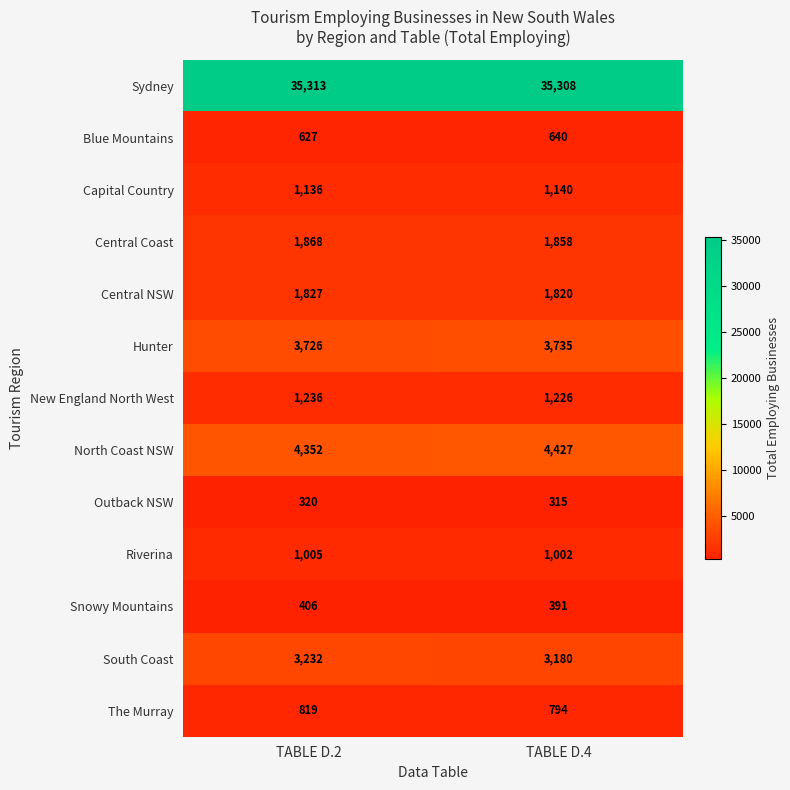

At TABLE D.2, list the series in order from smallest to largest.

Outback NSW, Snowy Mountains, Blue Mountains, The Murray, Riverina, Capital Country, New England North West, Central NSW, Central Coast, South Coast, Hunter, North Coast NSW, Sydney